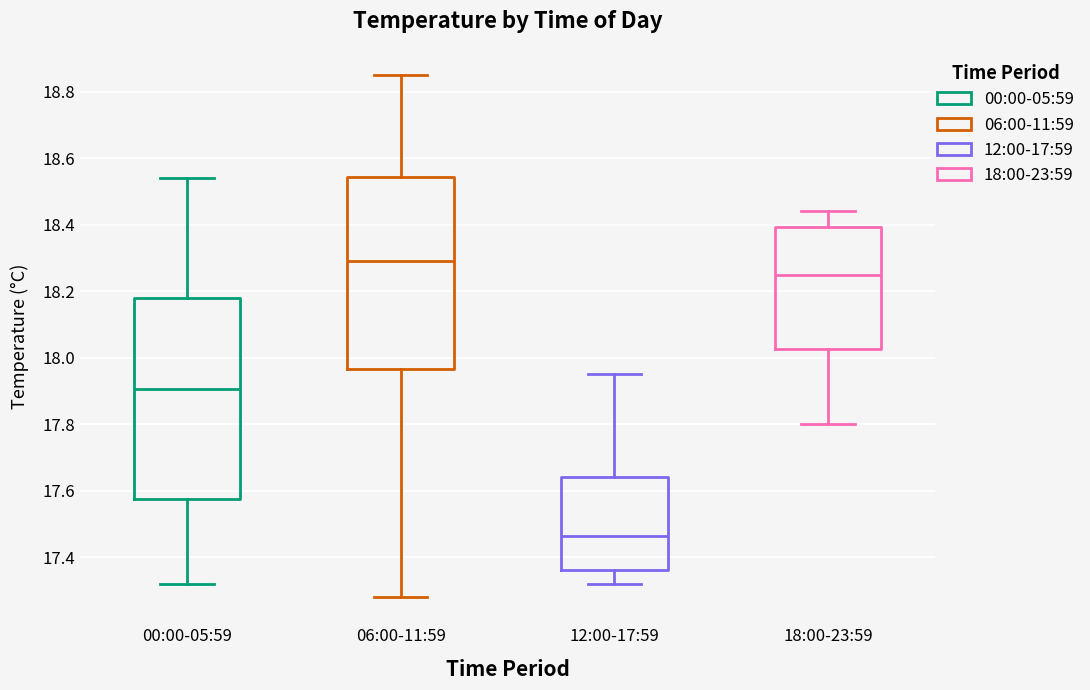

Comparing the boxes themselves (not the whiskers), which one is the tallest?

00:00-05:59